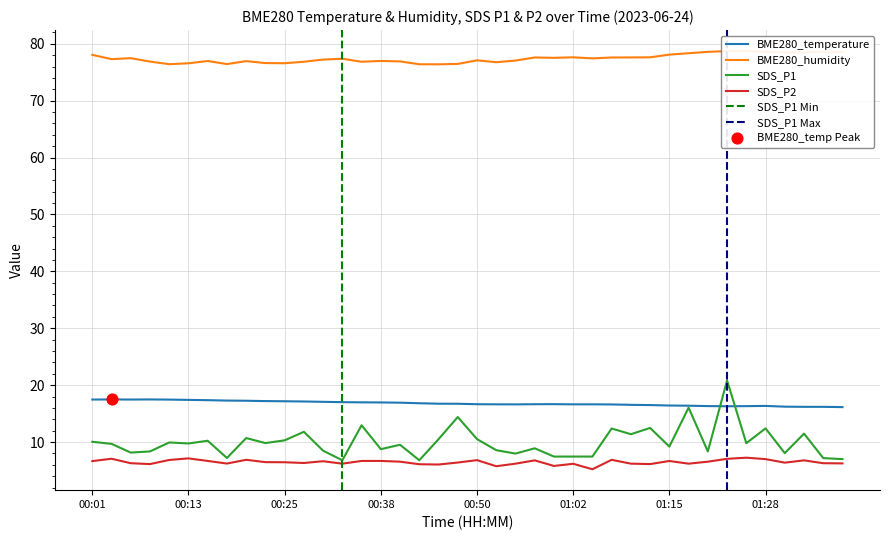

At which category is the sum across all series the highest?

01:23